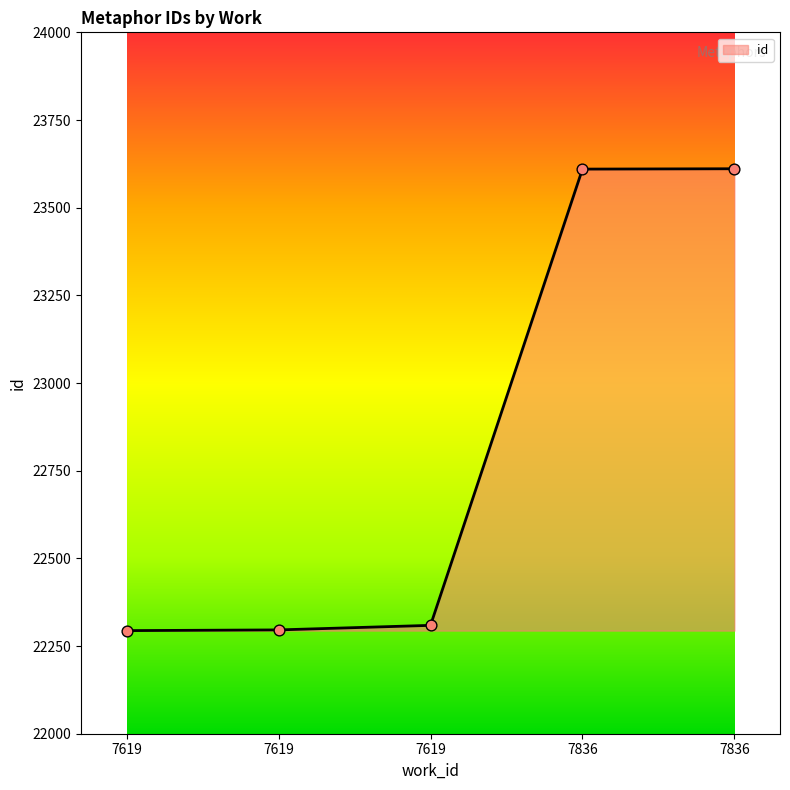

Approximately how many times larger is the value at 7619 compared to 7619?

1.0